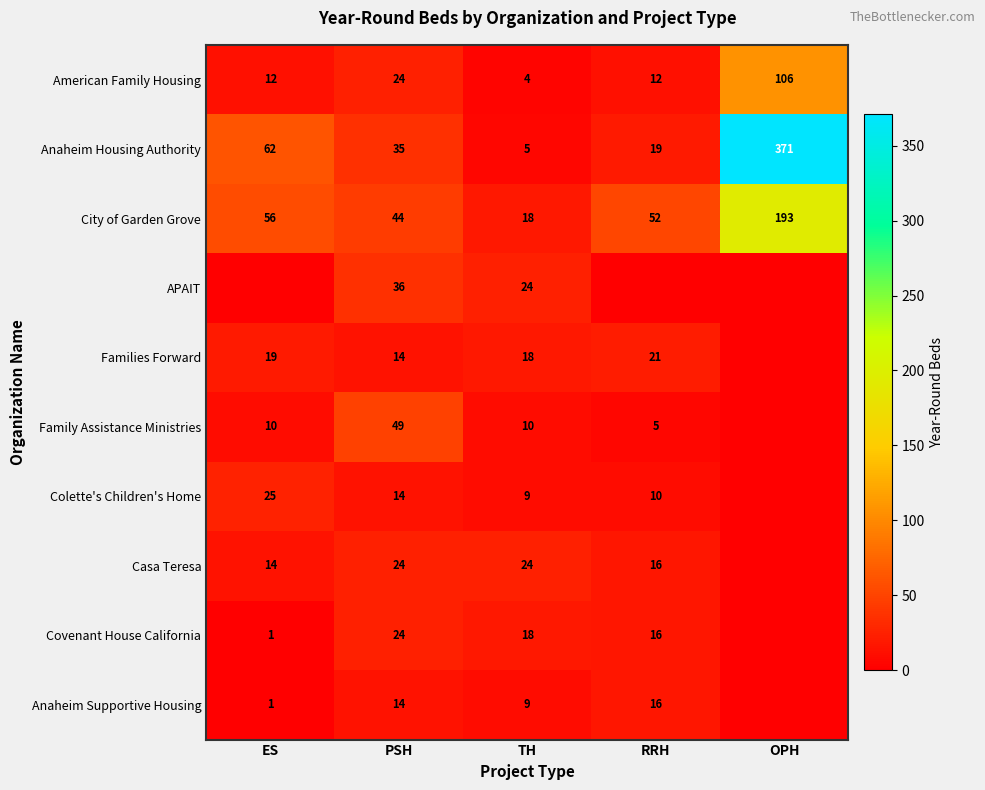

List the labels in order of Anaheim Housing Authority value, smallest first.

TH, RRH, PSH, ES, OPH